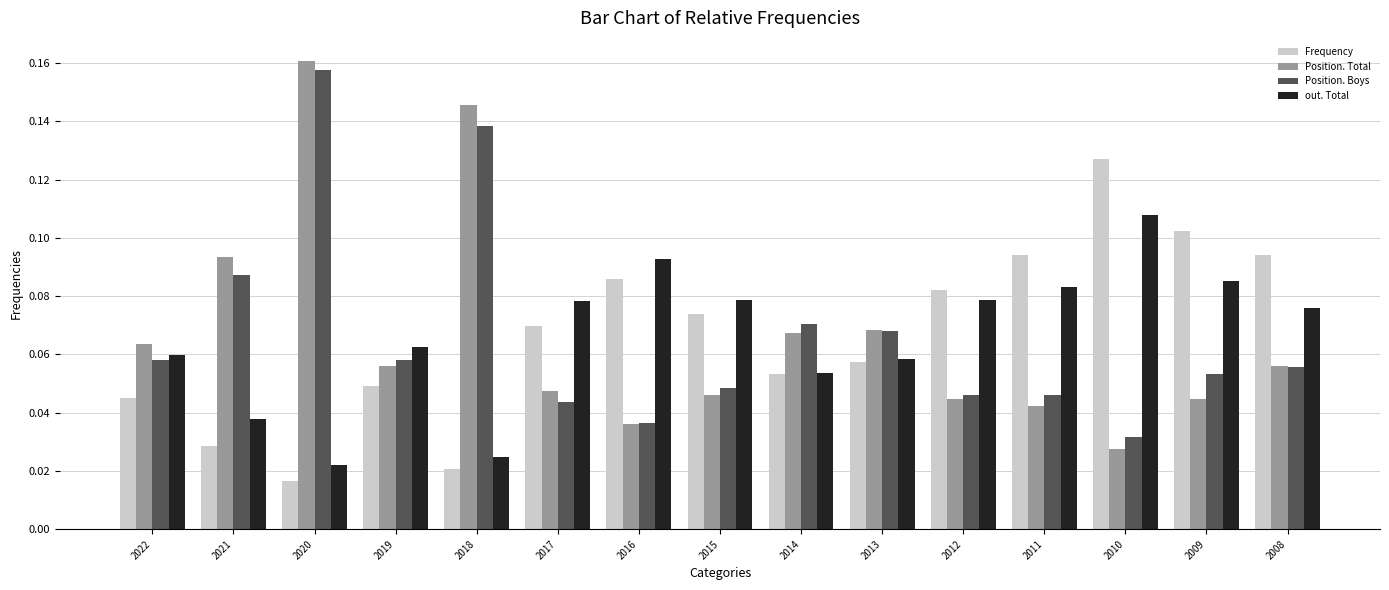

What is the sum of all Position. Boys values?

1.0